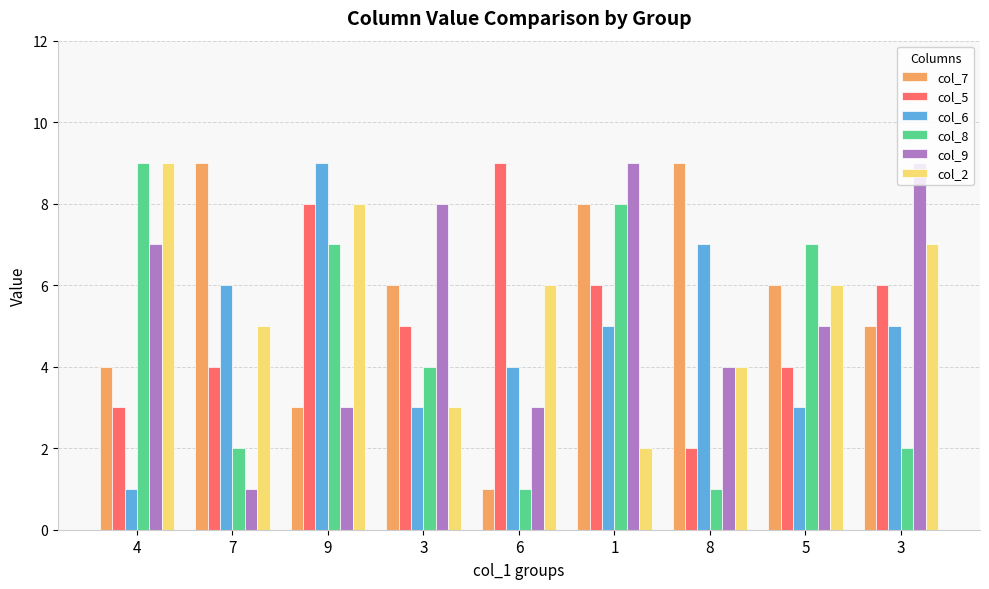

How many data points in col_2 are less than 6?

4